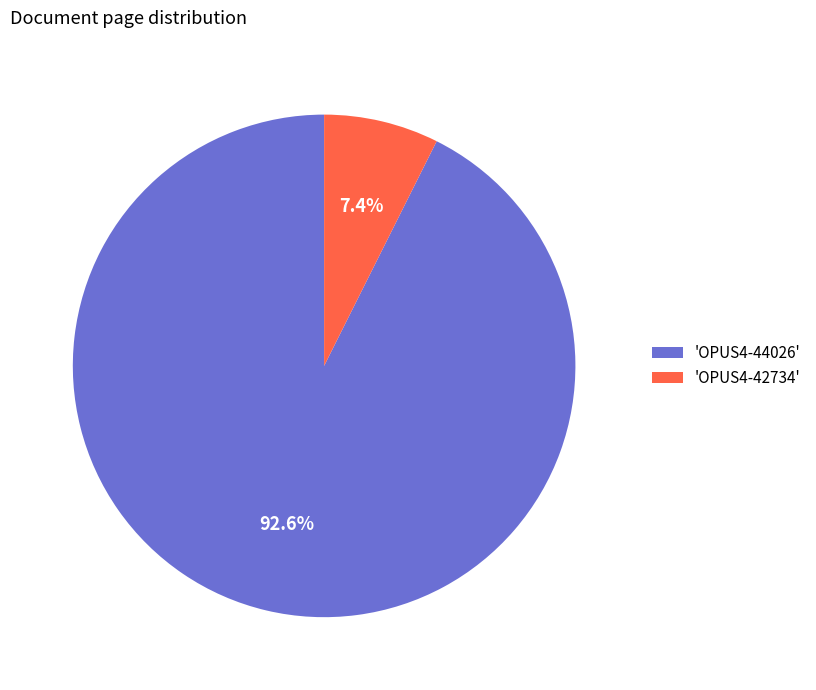

Do 'OPUS4-42734' and 'OPUS4-44026' together represent more than half of the pie?

Yes